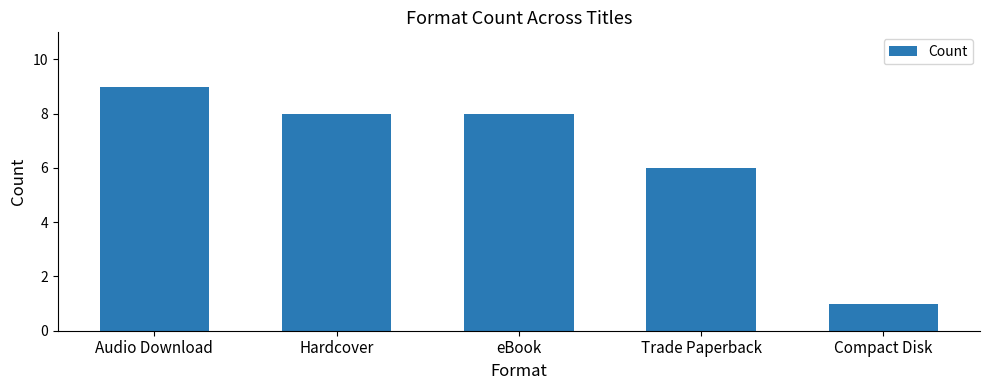

How many values are below 8?

2